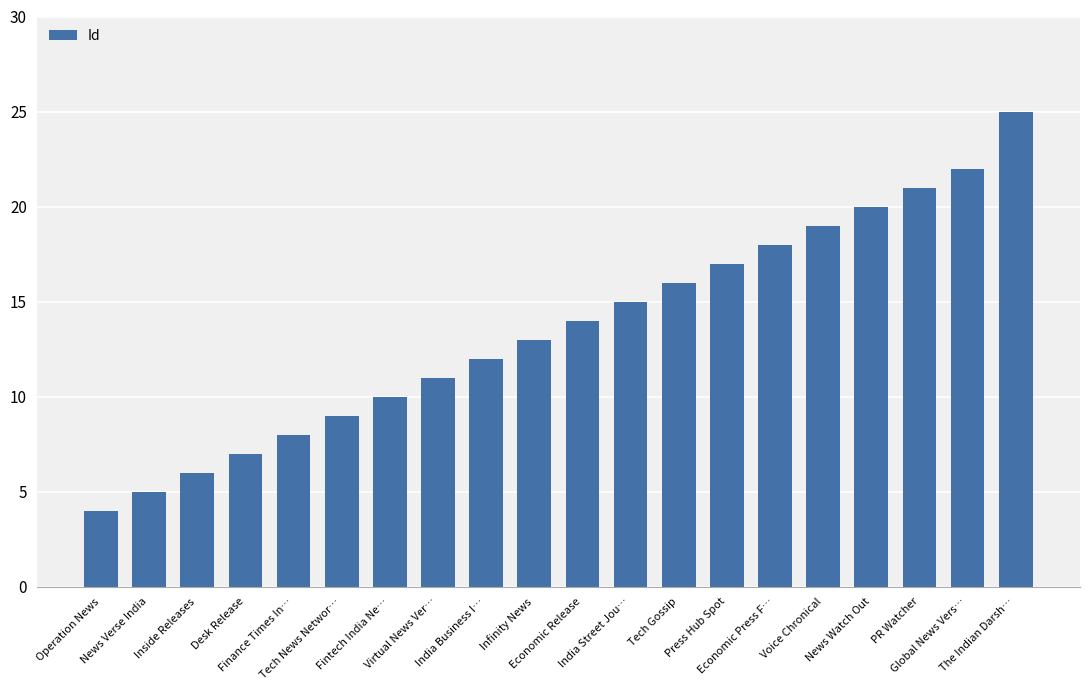

The value at Economic Press F… is 18. True or false?

True